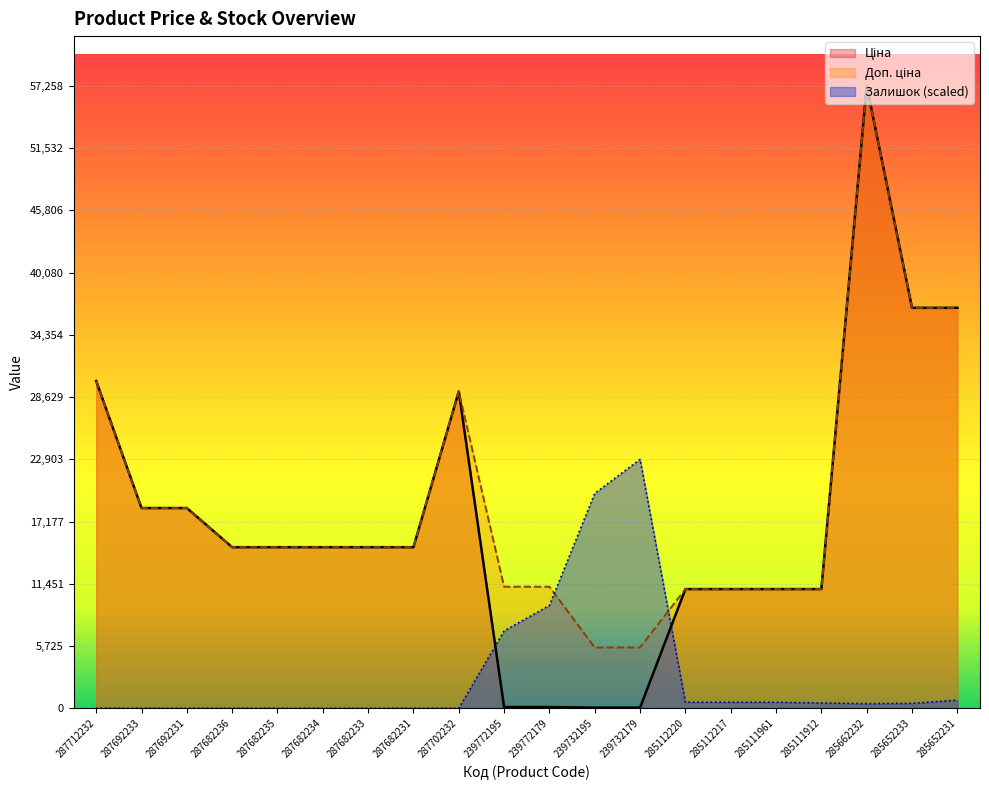

What is the average value of the Ціна series?

17266.0